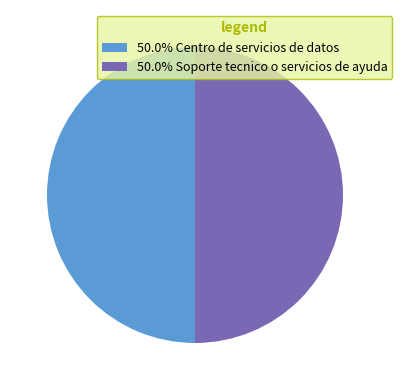

What is the ratio of the value at 50.0% Soporte tecnico o servicios de ayuda to the value at 50.0% Centro de servicios de datos?

1.0